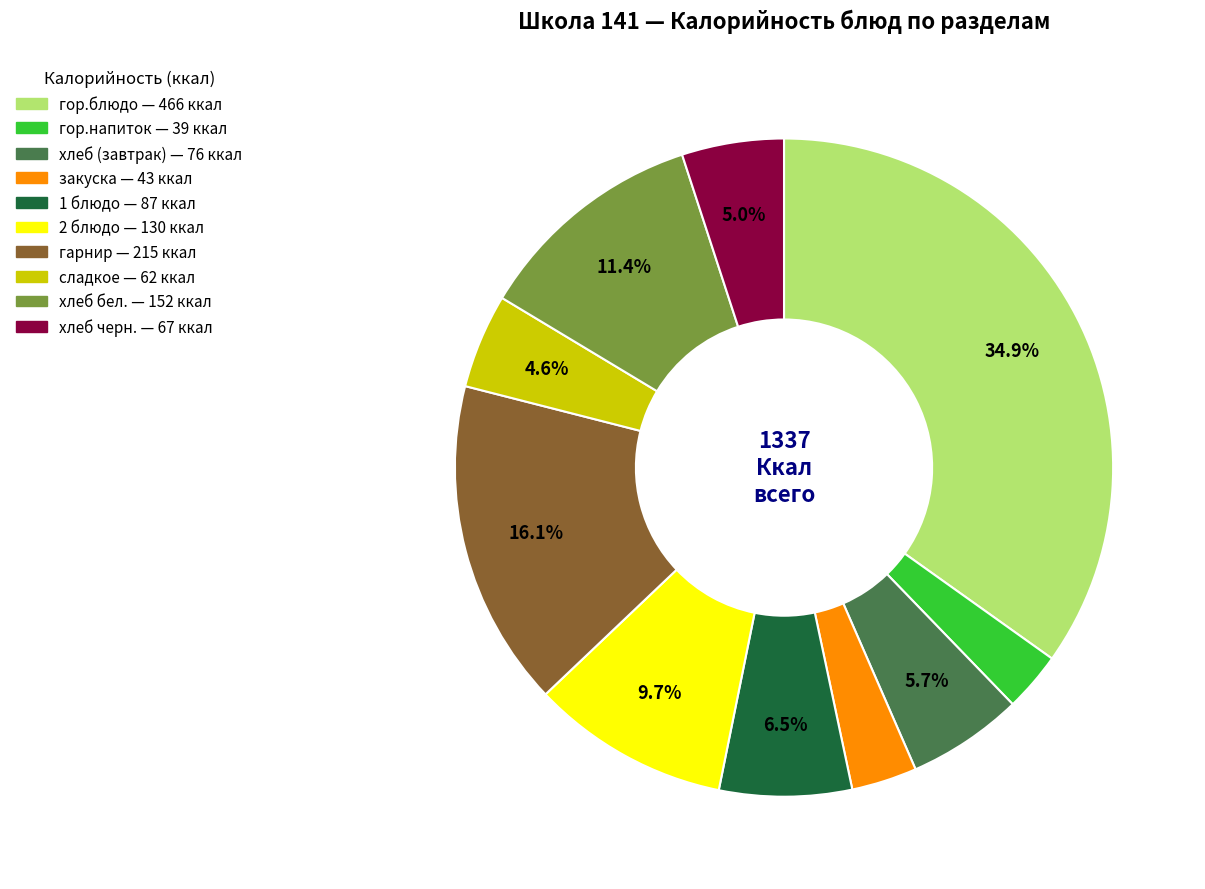

To the nearest percent, what is the combined percentage of сладкое and гарнир?

21%